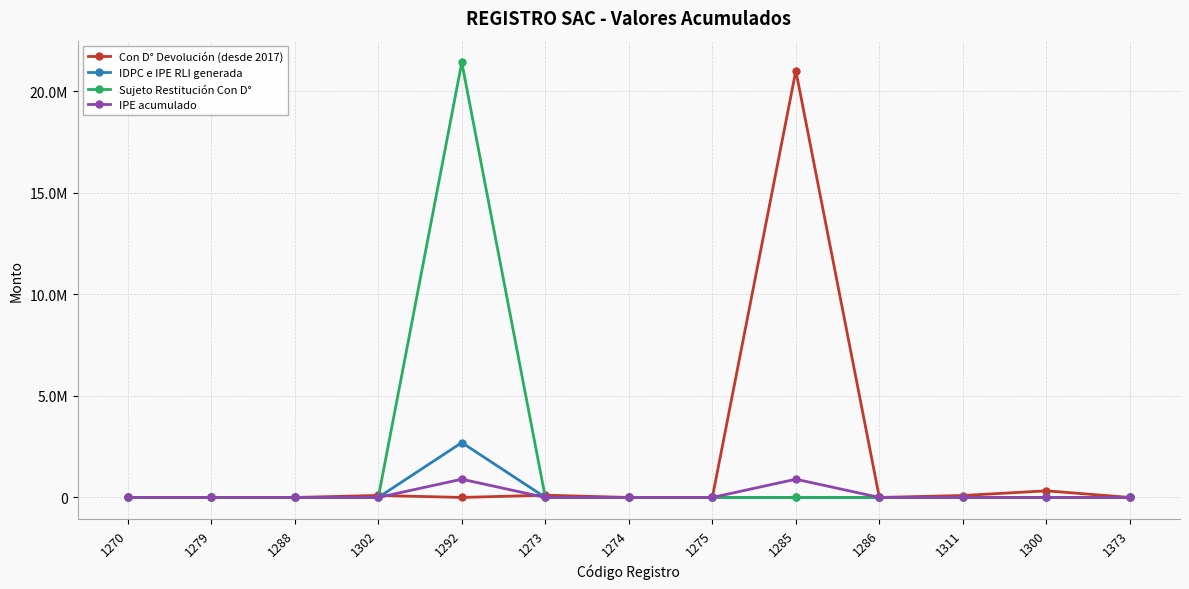

What is the label of the 3rd point from the left?

1288